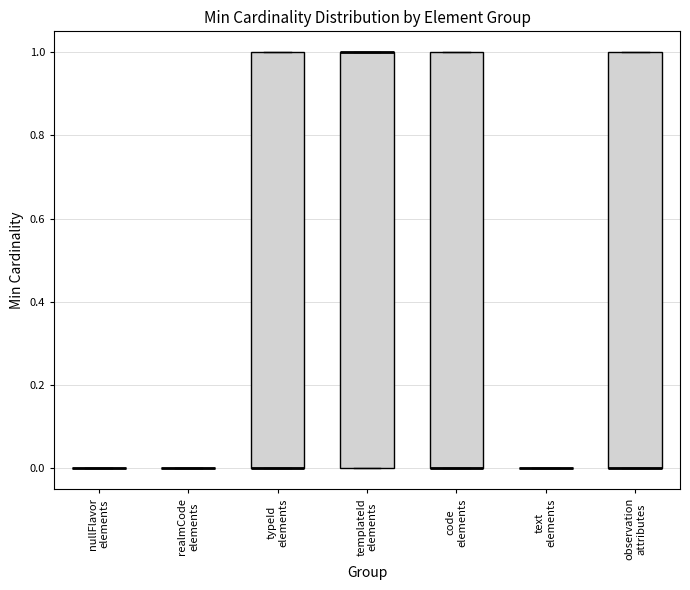

Reading left to right, transcribe this box plot: for each box, give where its median line is, the range the box spans, and where its two whiskers end, as read against the y-axis. The values are not printed on the chart, so give them approximately, as read against the axis.

nullFlavor elements: box collapsed to a line at 0, whiskers 0 to 0
realmCode elements: box collapsed to a line at 0, whiskers 0 to 0
typeId elements: median 0 (drawn on the box's lower edge), box 0 to 1, whiskers 0 to 1
templateId elements: median 1 (drawn on the box's upper edge), box 0 to 1, whiskers 0 to 1
code elements: median 0 (drawn on the box's lower edge), box 0 to 1, whiskers 0 to 1
text elements: box collapsed to a line at 0, whiskers 0 to 0
observation attributes: median 0 (drawn on the box's lower edge), box 0 to 1, whiskers 0 to 1